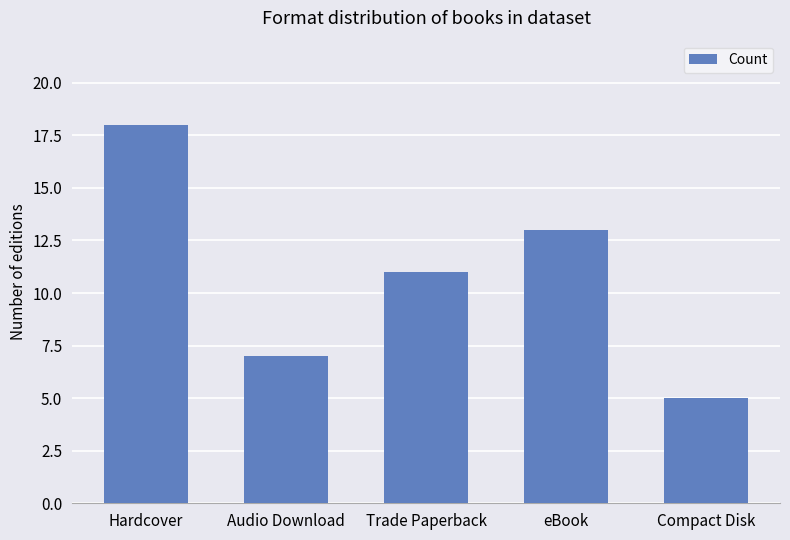

The chart shows a value of 1 at Compact Disk. True or false?

False